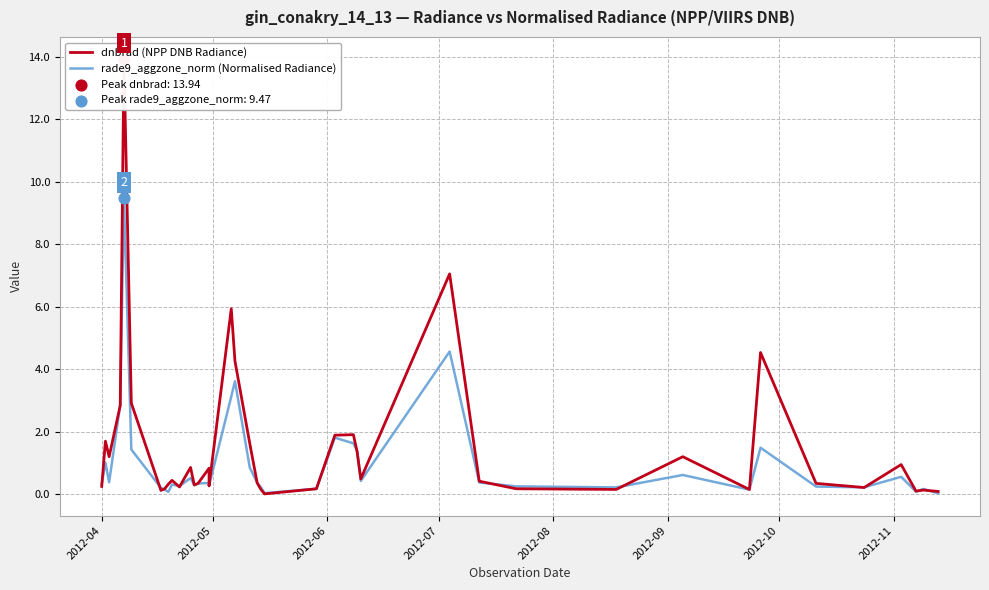

Which series reaches the maximum Y coordinate?

dnbrad (NPP DNB Radiance)